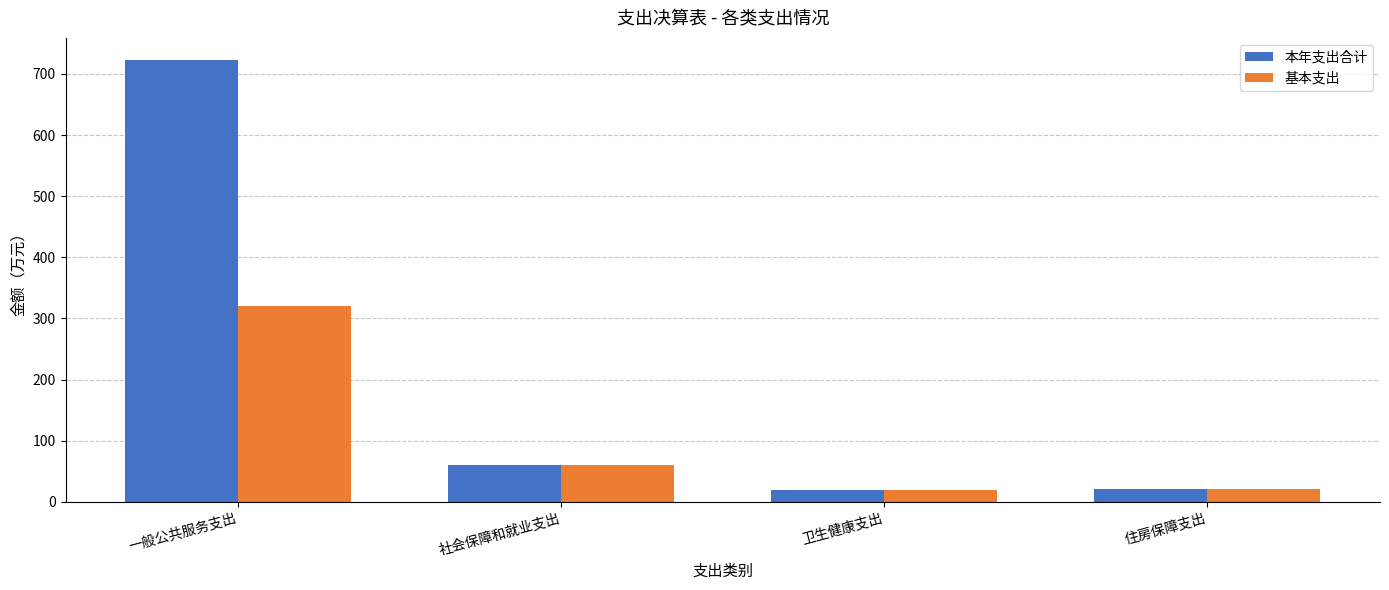

At how many categories does at least one series exceed 196?

1